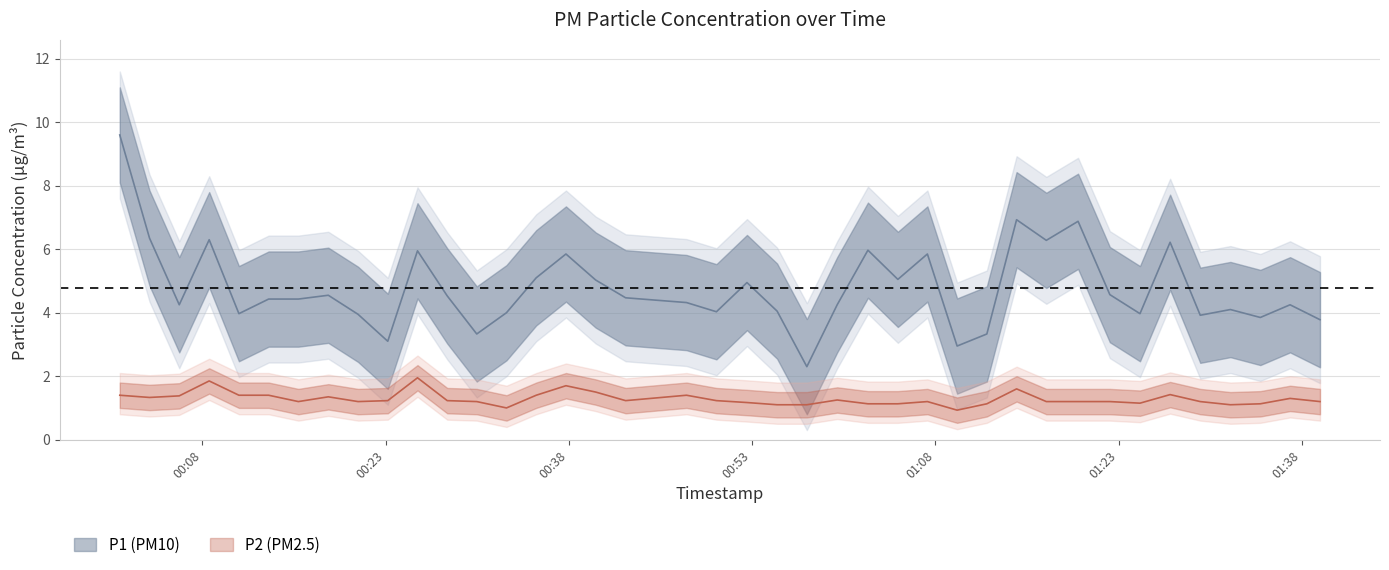

Reading left to right, transcribe all the data shown in this chart.

P1: 9.6	6.3	4.2	6.3	4.0	4.4	4.4	4.5	4.0	3.1	6.0	4.5	3.3	4.0	5.1	5.8	5.0	4.5	4.3	4.0	5.0	4.0	2.3	4.2	6.0	5.0	5.8	3.0	3.3	6.9	6.3	6.9	4.6	4.0	6.2	3.9	4.1	3.9	4.2	3.8
P2: 1.4	1.3	1.4	1.9	1.4	1.4	1.2	1.4	1.2	1.2	1.9	1.2	1.2	1.0	1.4	1.7	1.5	1.2	1.4	1.2	1.2	1.1	1.1	1.2	1.1	1.1	1.2	0.9	1.1	1.6	1.2	1.2	1.2	1.1	1.4	1.2	1.1	1.1	1.3	1.2